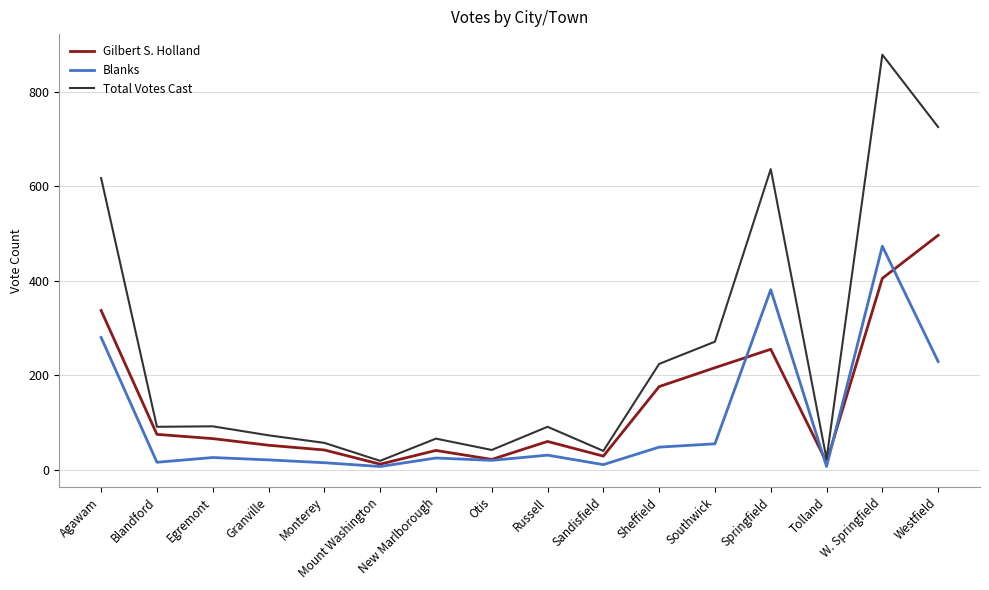

The value of Total Votes Cast at Agawam is 617. True or false?

True